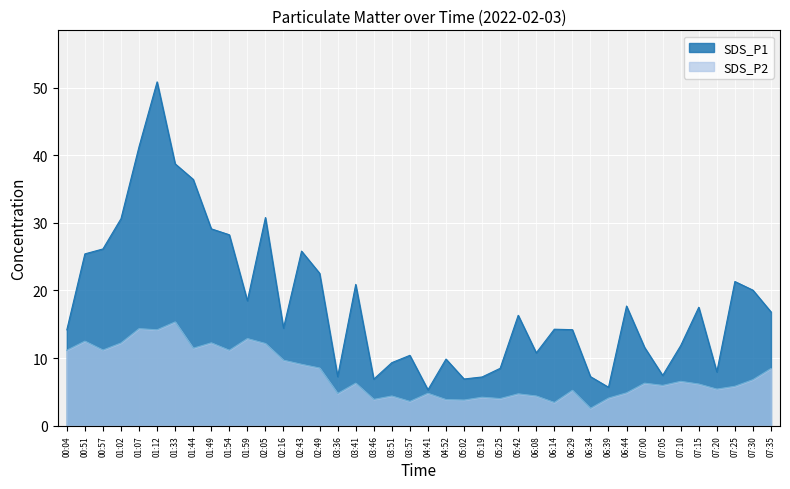

List the labels in order of SDS_P1 value, smallest first.

04:41, 06:39, 03:46, 05:02, 05:19, 03:36, 06:34, 07:05, 07:20, 05:25, 03:51, 04:52, 03:57, 06:08, 07:00, 07:10, 00:04, 06:29, 06:14, 02:16, 05:42, 07:35, 07:15, 06:44, 01:59, 07:30, 03:41, 07:25, 02:49, 00:51, 02:43, 00:57, 01:54, 01:49, 01:02, 02:05, 01:44, 01:33, 01:07, 01:12